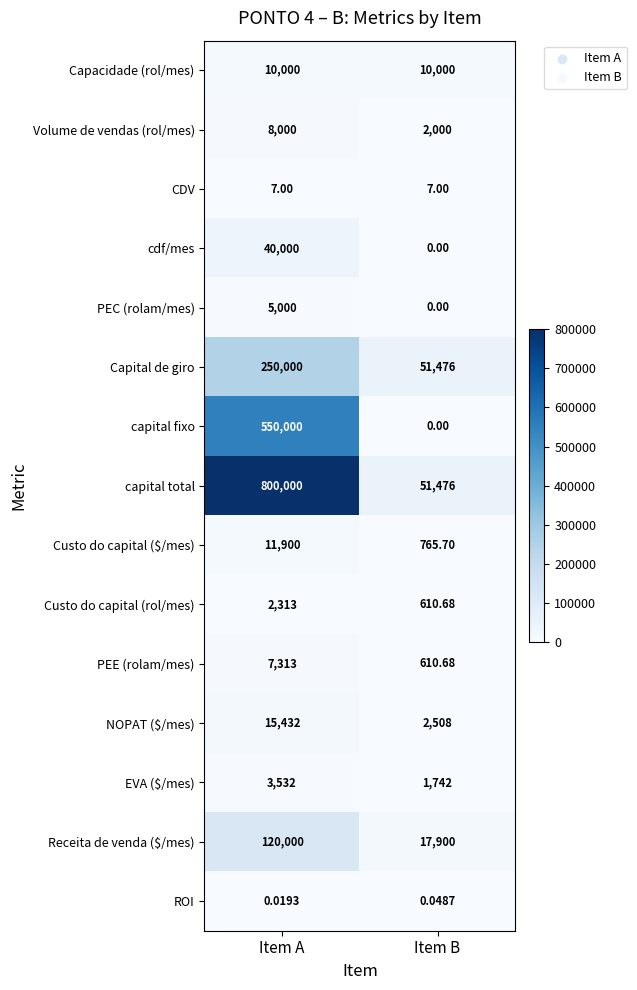

Between Item A and Item B, which series saw the biggest shift?

capital total